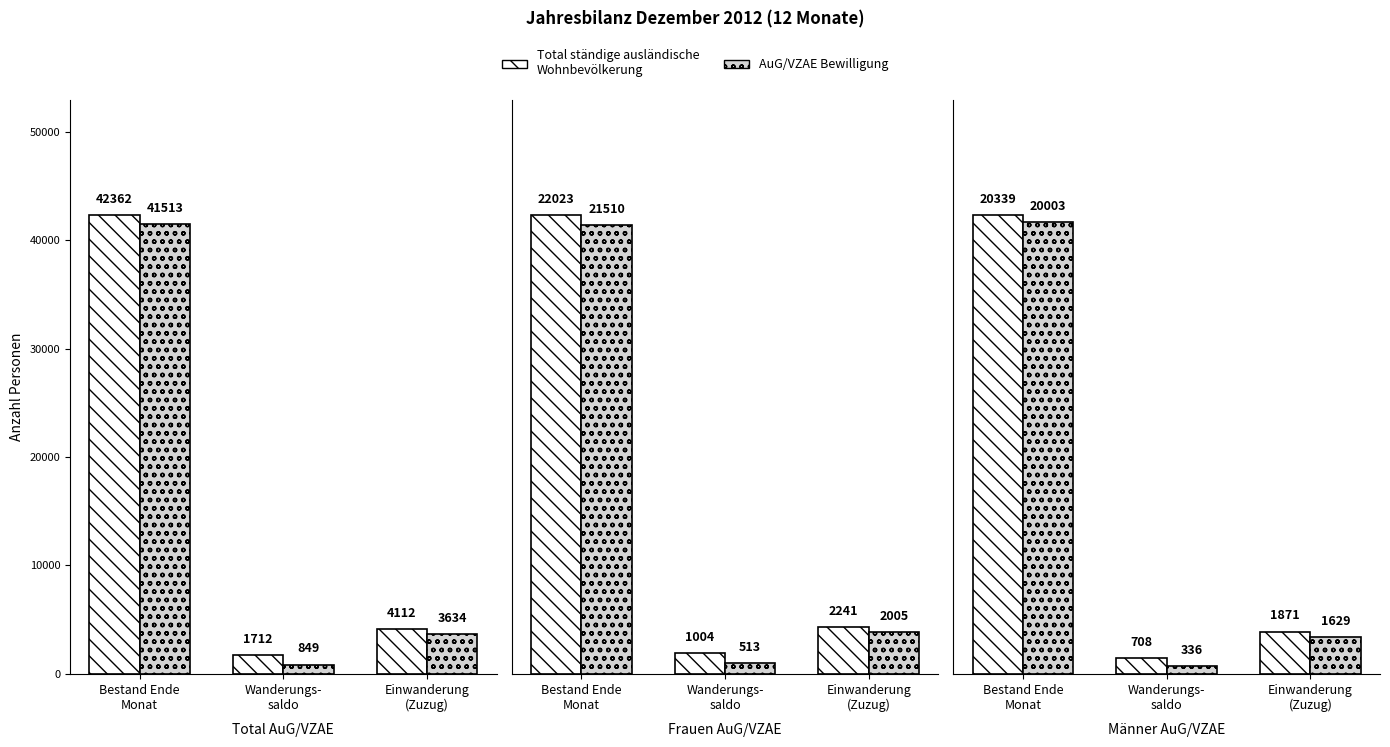

The Total ständige ausländische Wohnbevölkerung series shows 708 at Wanderungs-
saldo. True or false?

True